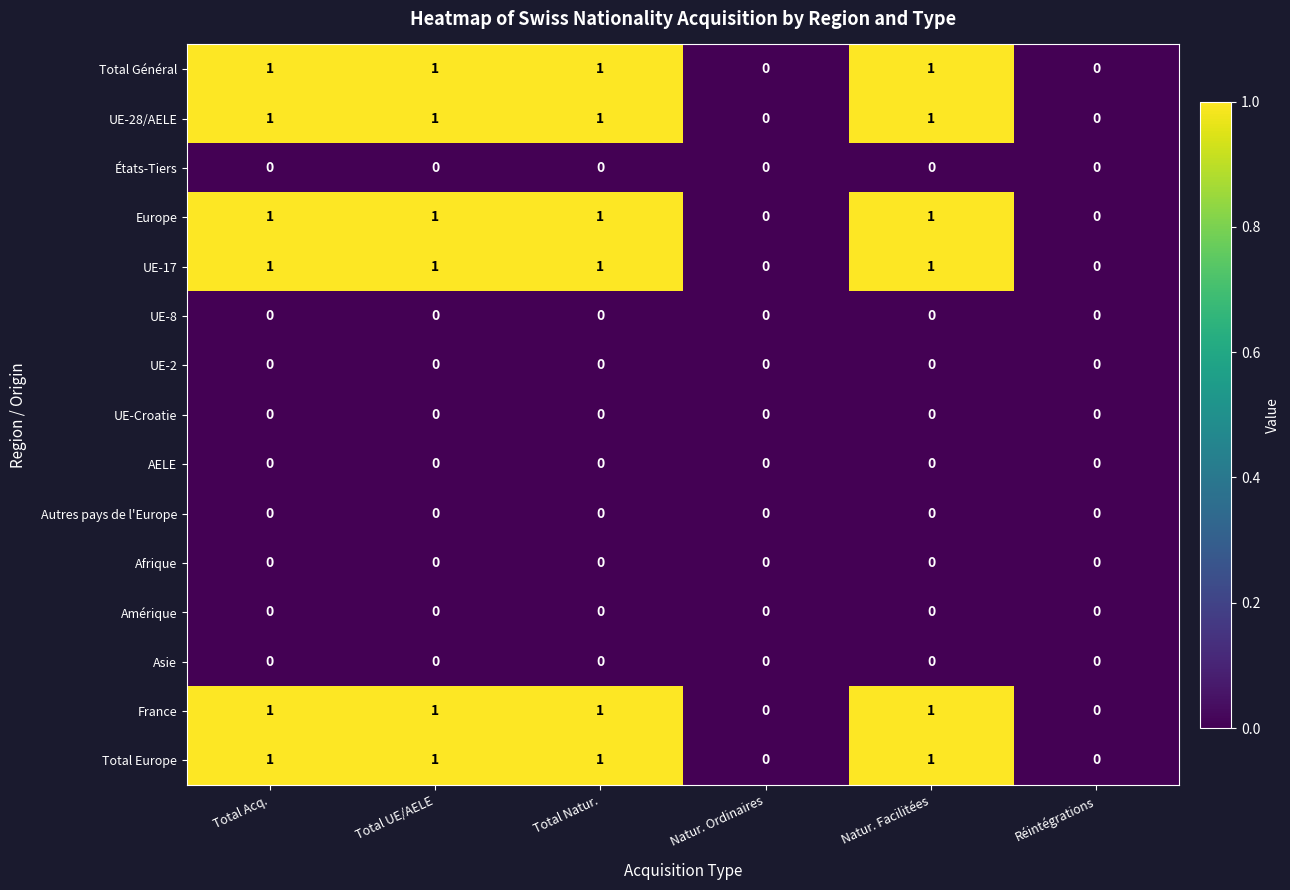

How many France values are between 0 and 1?

6